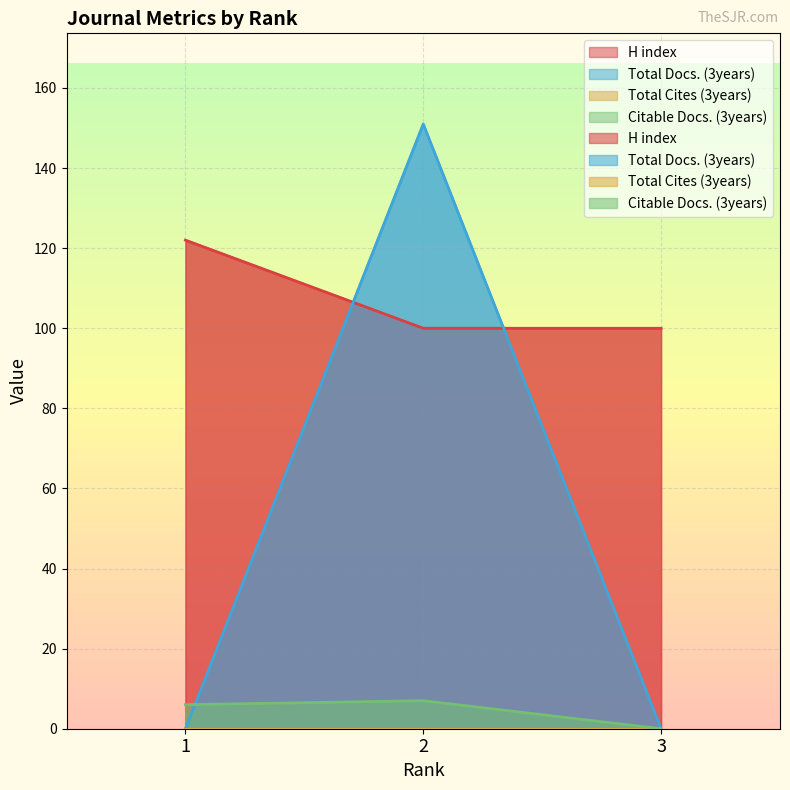

What is the difference between the maximum and minimum values in the H index series?

22